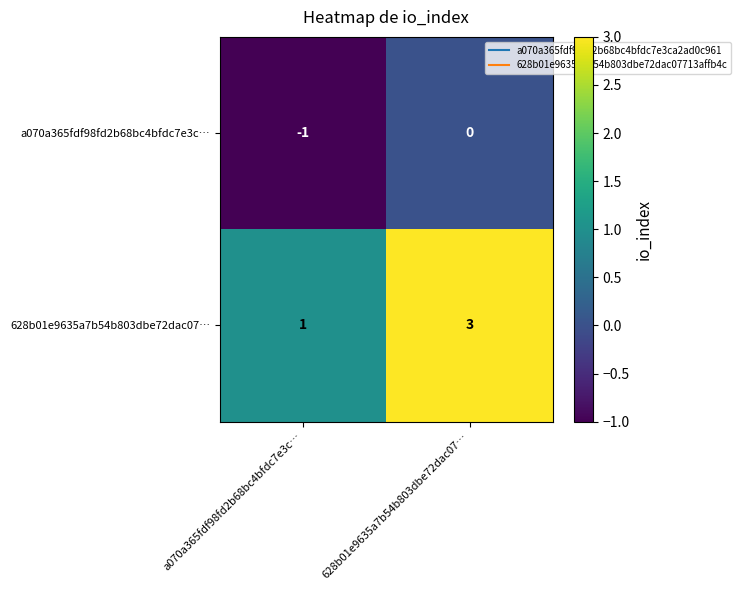

True or false: a070a365fdf98fd2b68bc4bfdc7e3c… has a value of -1 at 628b01e9635a7b54b803dbe72dac07….

False